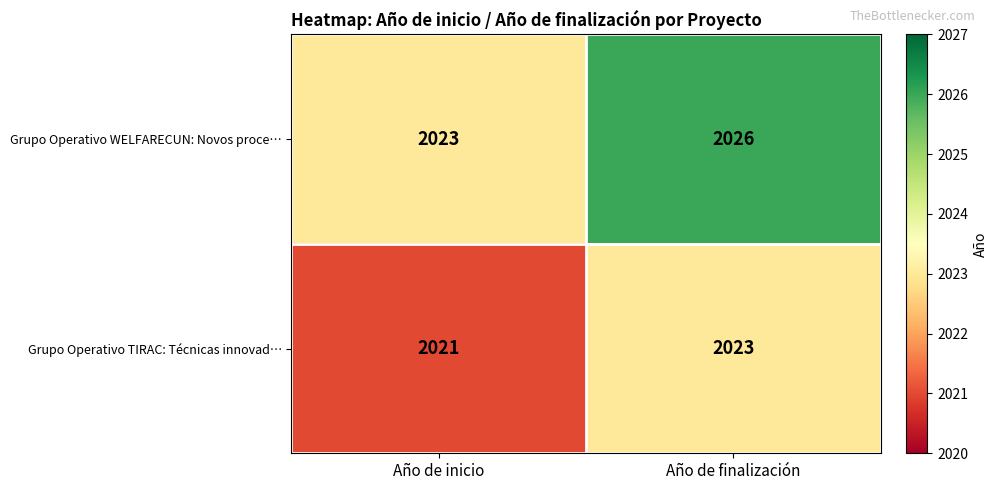

True or false: Grupo Operativo WELFARECUN: Novos proce… has a value of 3499 at Año de inicio.

False